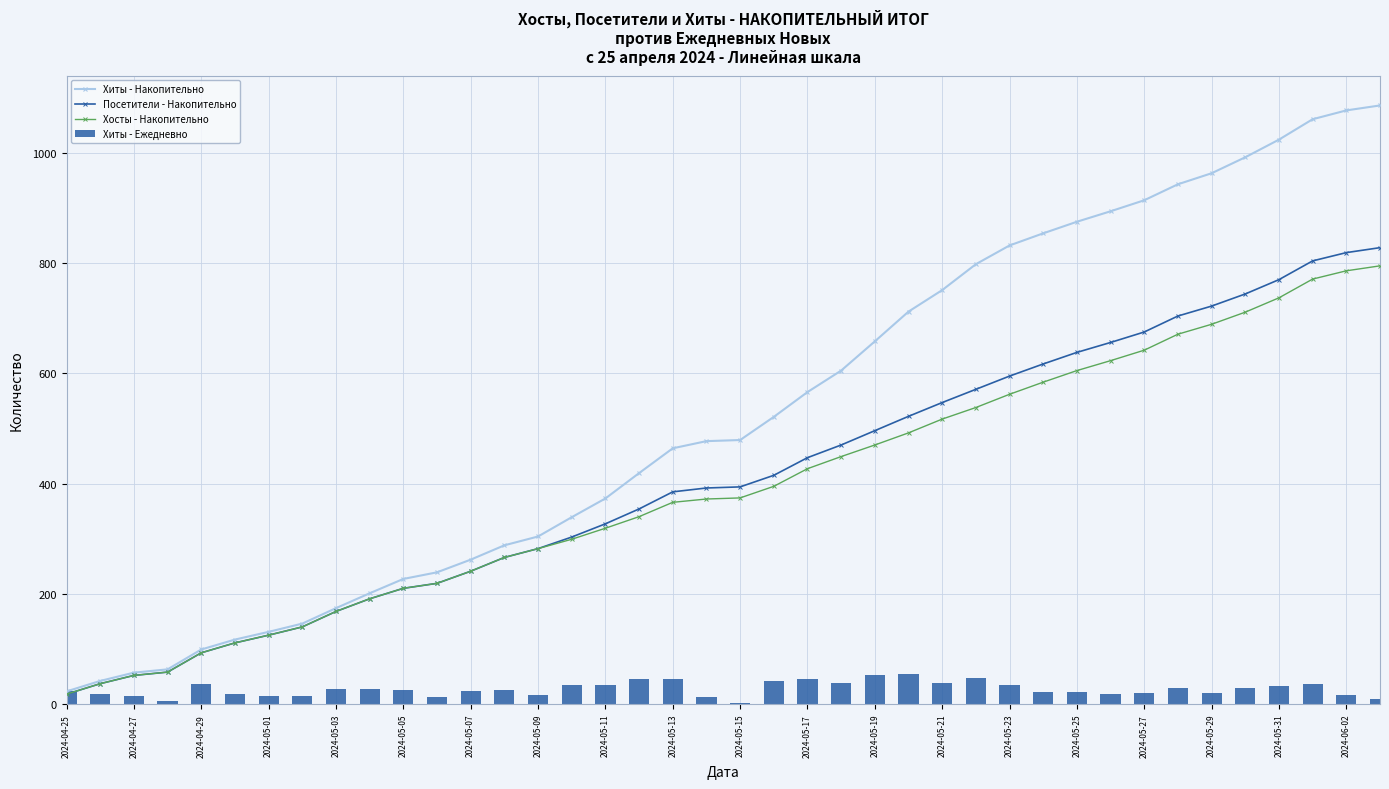

List the series in order of their peak value, lowest first.

Хиты - Ежедневно, Хосты - Накопительно, Посетители - Накопительно, Хиты - Накопительно